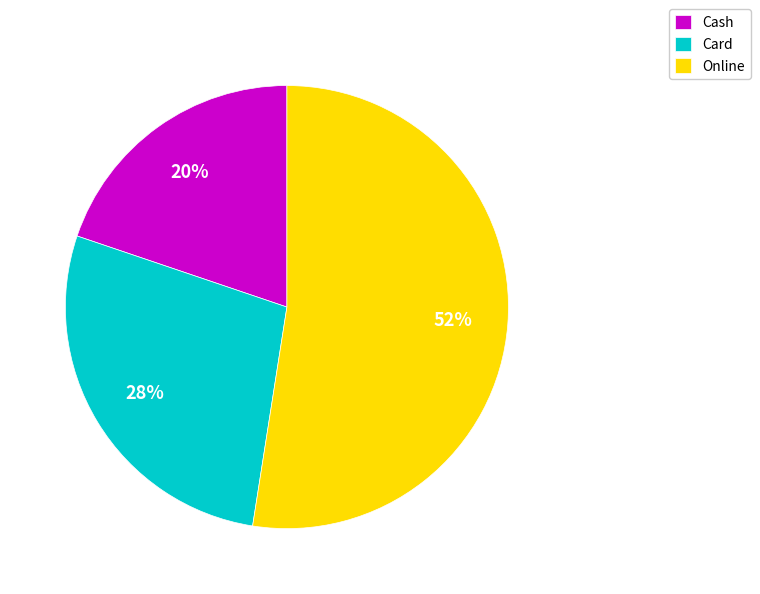

Count the number of slices in the pie.

3